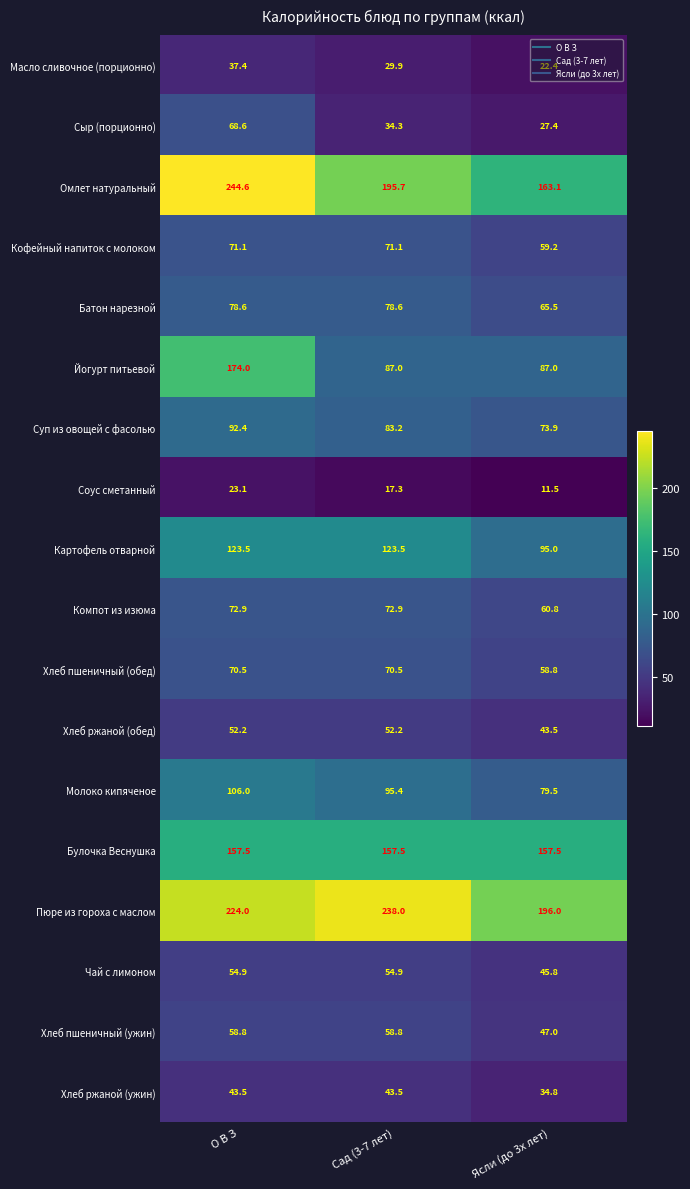

What is the spread (max minus min) of values at Ясли (до 3х лет)?

184.5